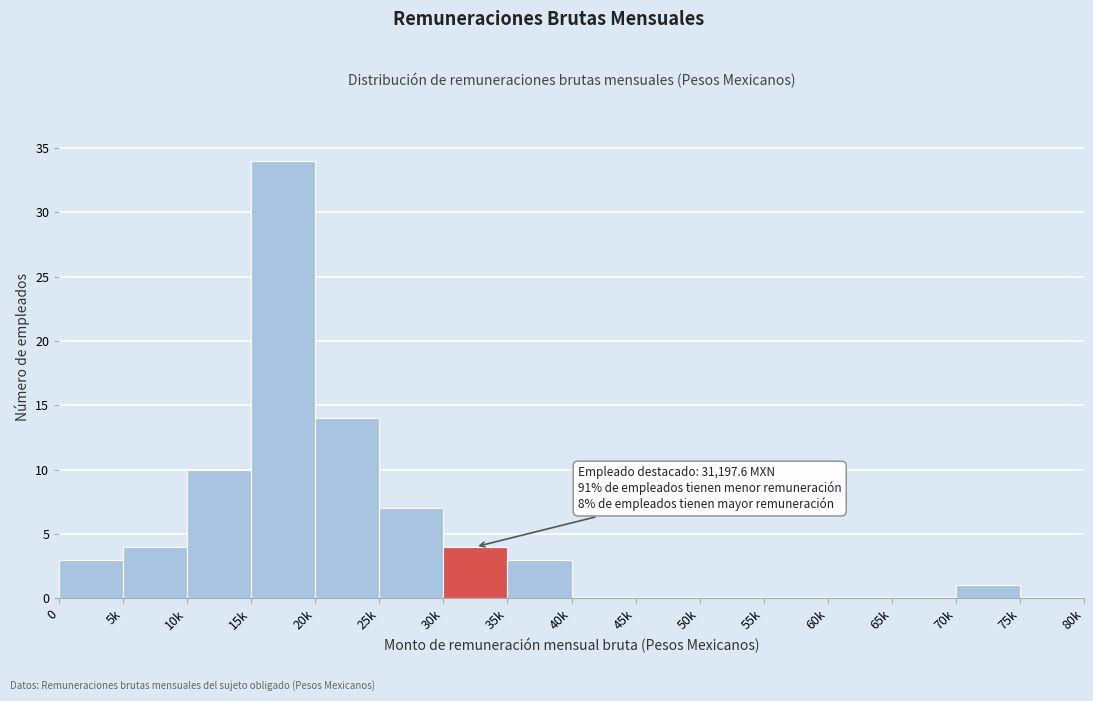

Reading left to right, what are all the values shown in this chart?

0=3	5k=4	10k=10	15k=34	20k=14	25k=7	30k=4	35k=3	40k=0	45k=0	50k=0	55k=0	60k=0	65k=0	70k=1	75k=0